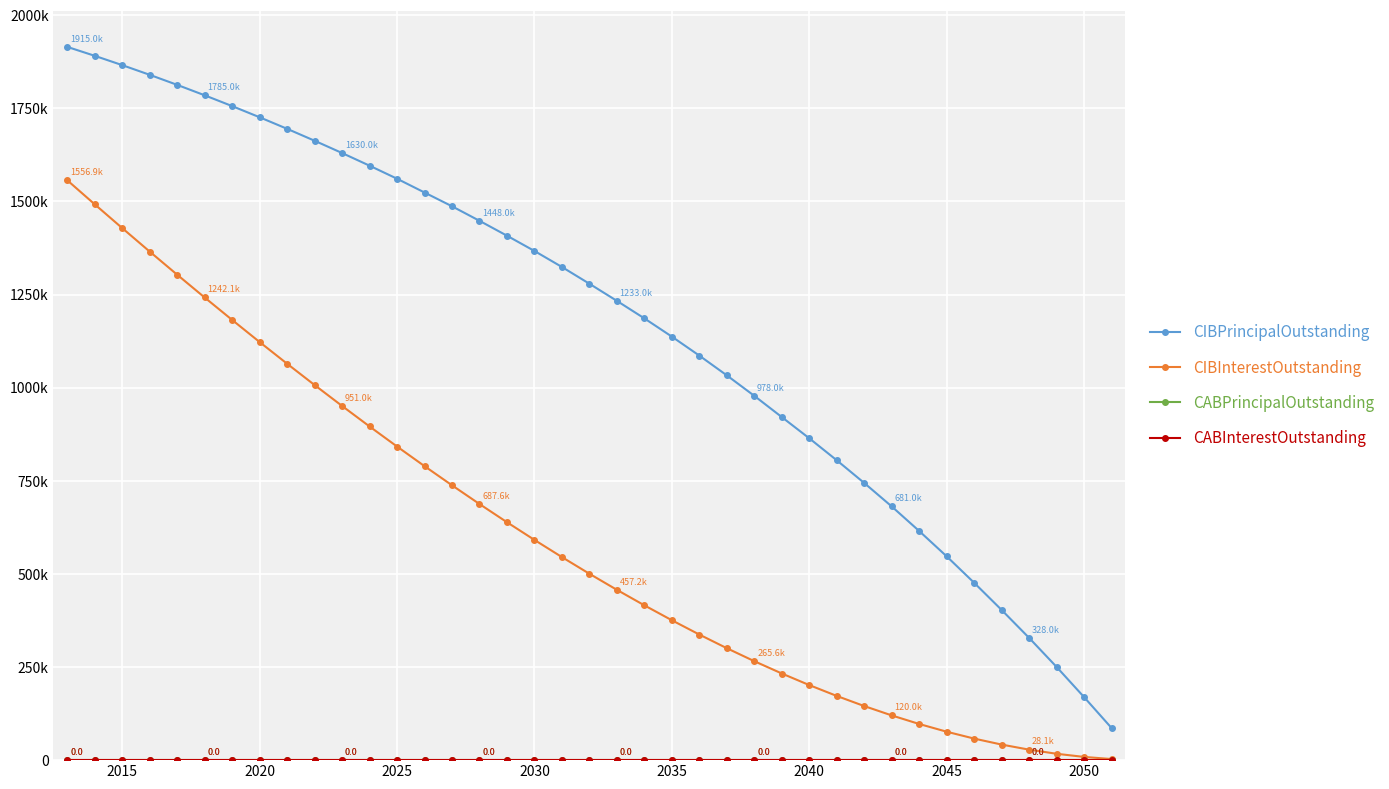

Is this an area chart (filled region under the line)?

No